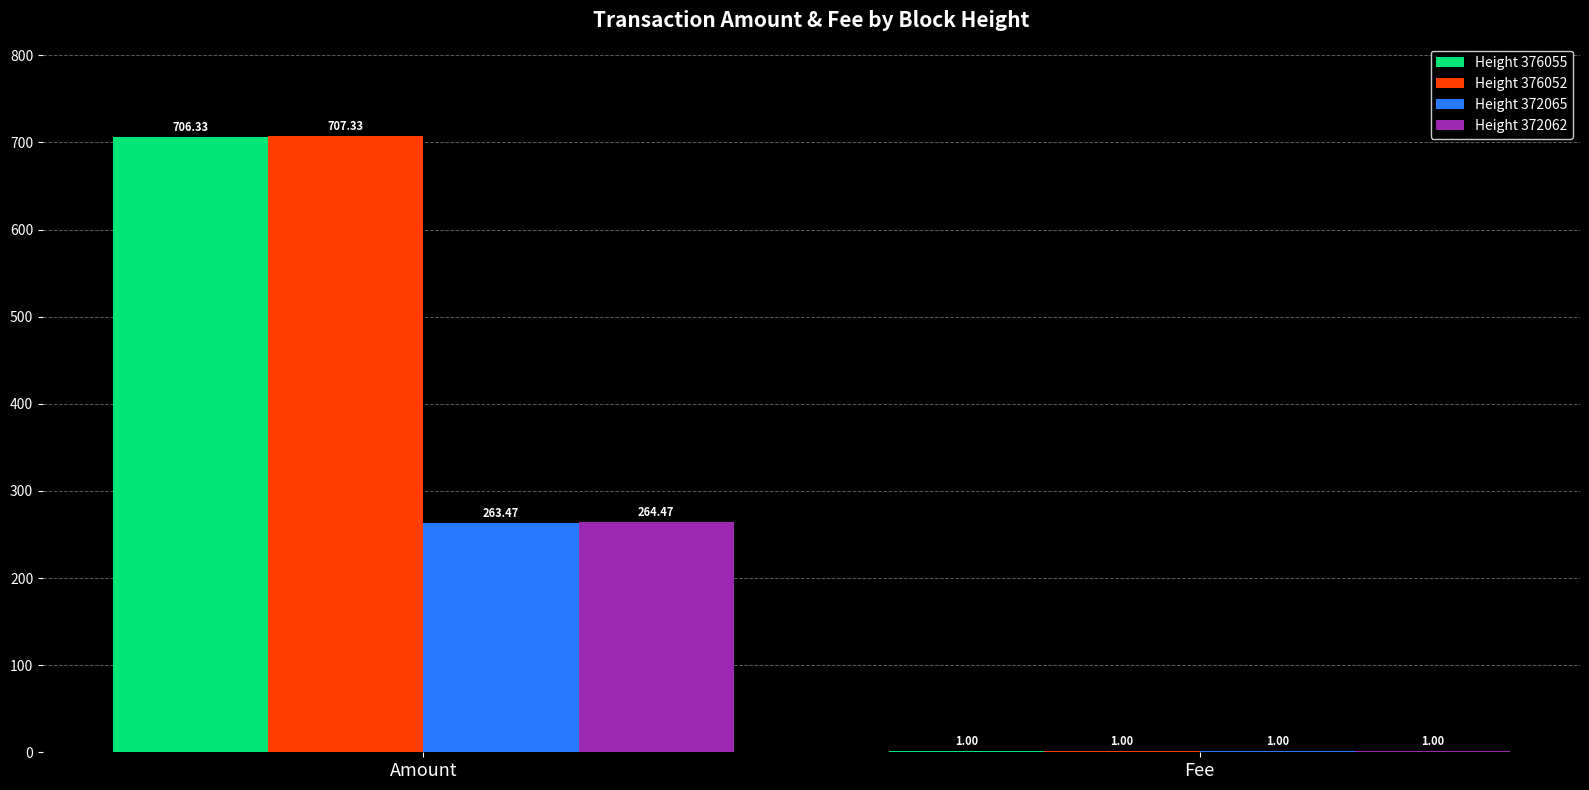

Reading left to right, extract all data points from this chart.

Height 376055: 706.3	1.0
Height 376052: 707.3	1.0
Height 372065: 263.5	1.0
Height 372062: 264.5	1.0